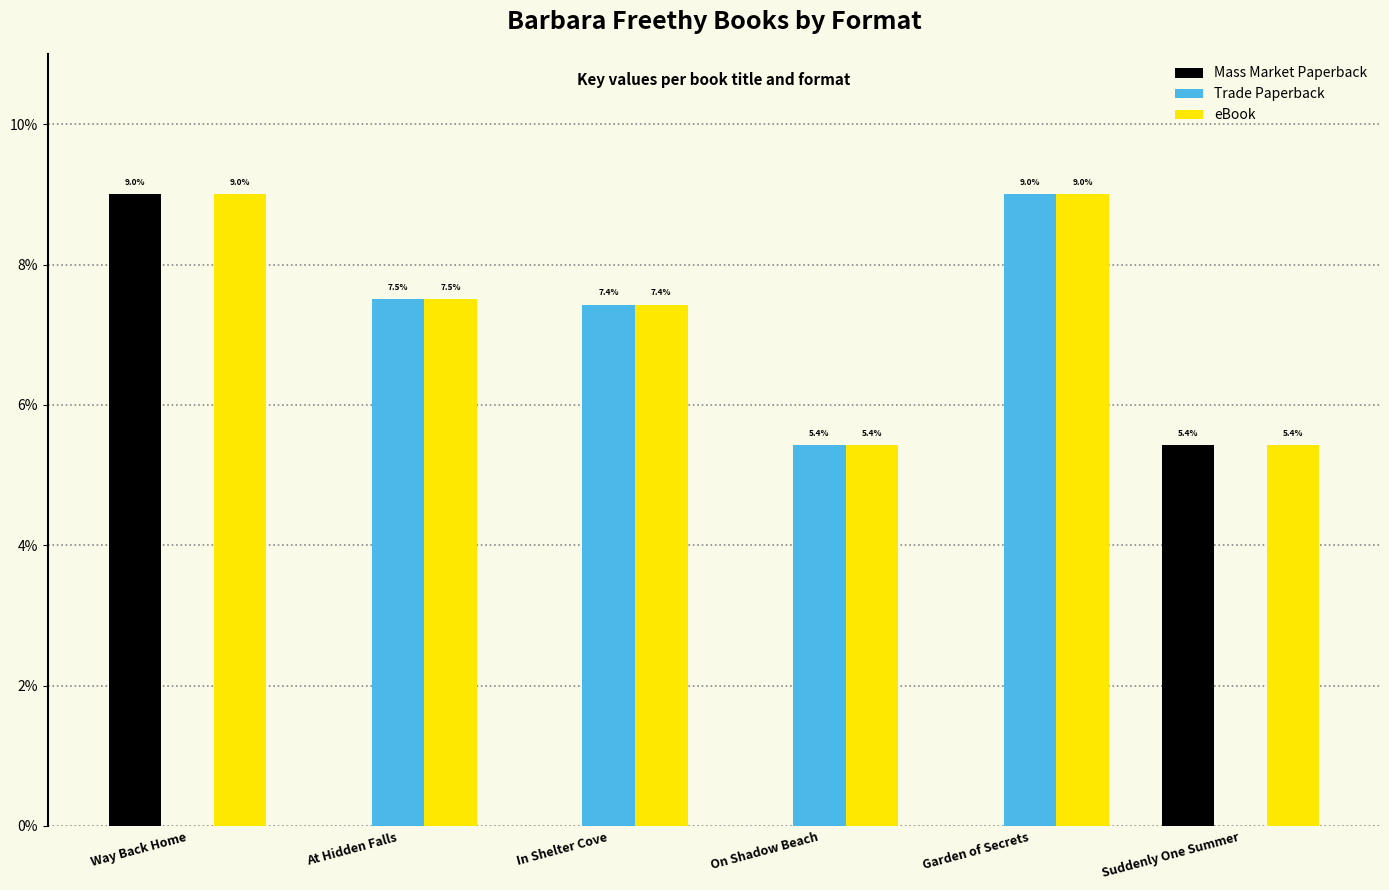

True or false: eBook has a value of 5.4 at Way Back Home.

False